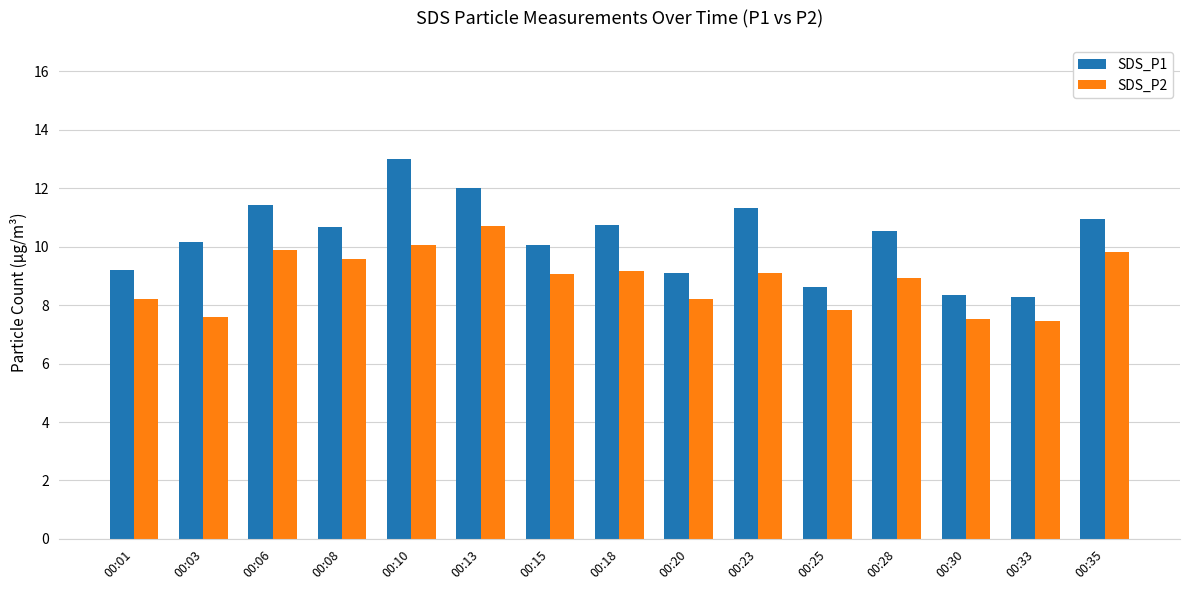

Count the number of data series in this chart.

2